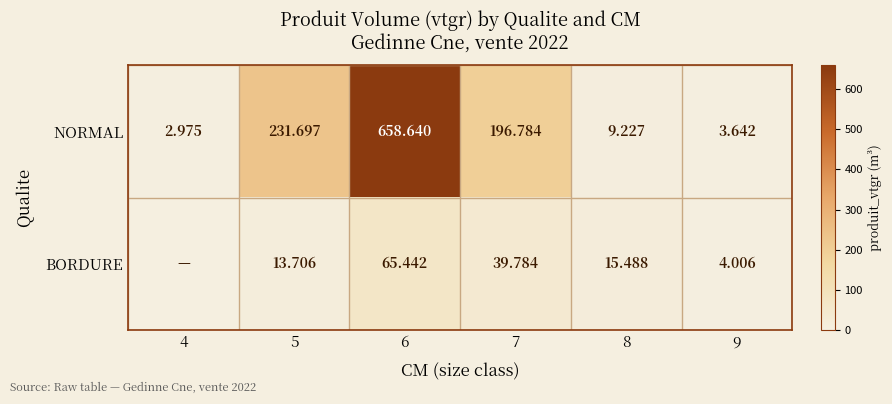

At which category is the sum across all series the highest?

6